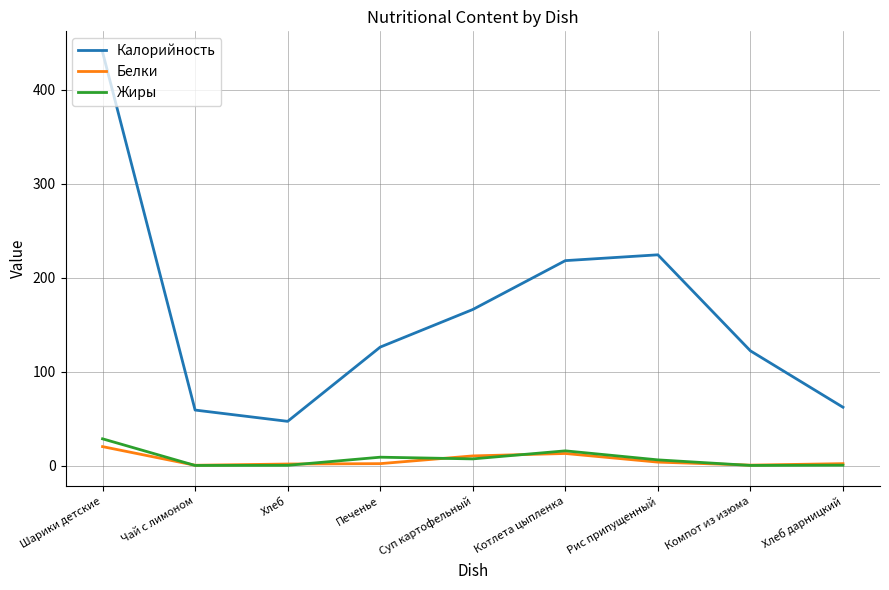

What is the sum of all Калорийность values?

1464.2